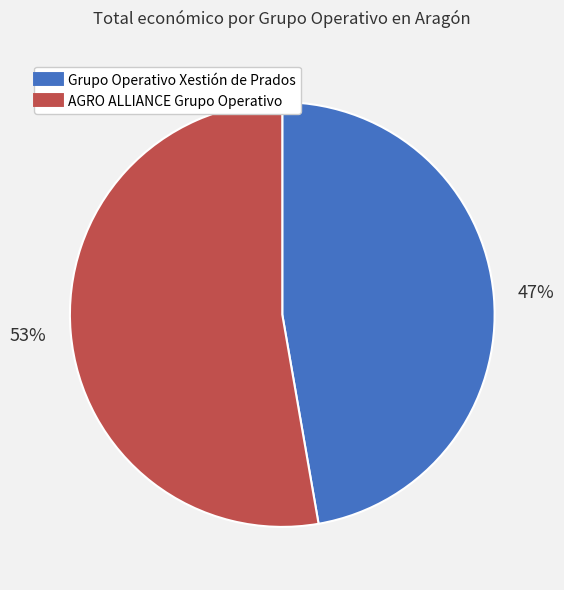

The Grupo Operativo Xestión de Prados slice represents 47% of the pie. True or false?

True